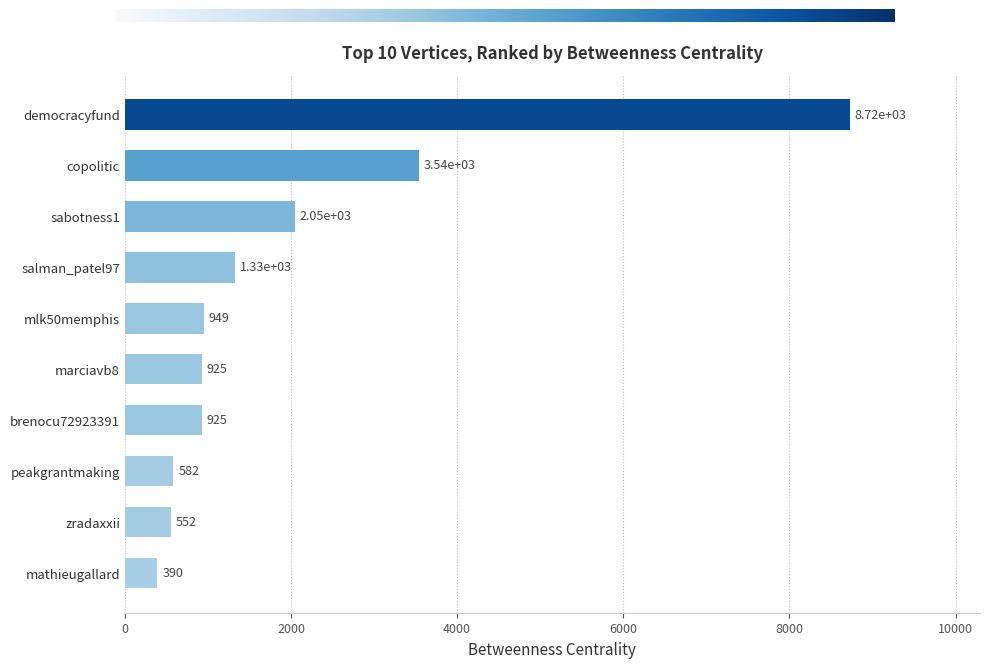

Is it true that the value at salman_patel97 is 1330.0?

True